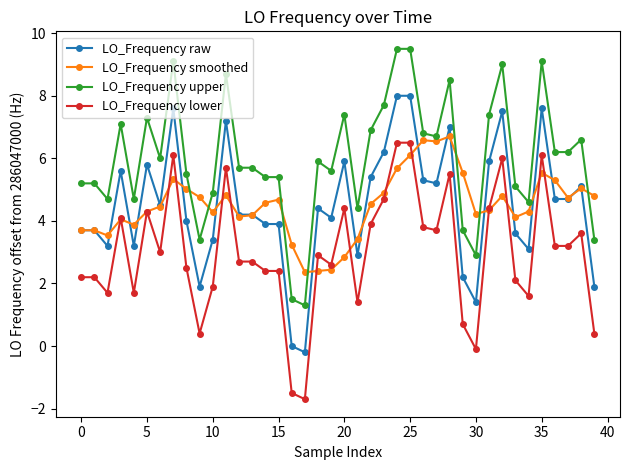

What is the minimum value for LO_Frequency upper?

1.3